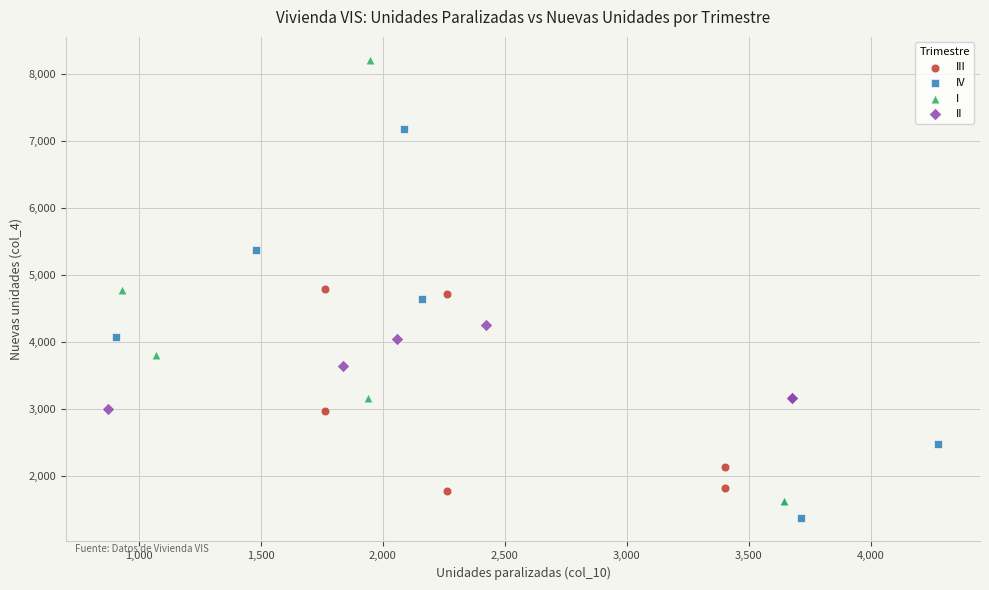

What are all the series names shown in the legend?

III, IV, I, II